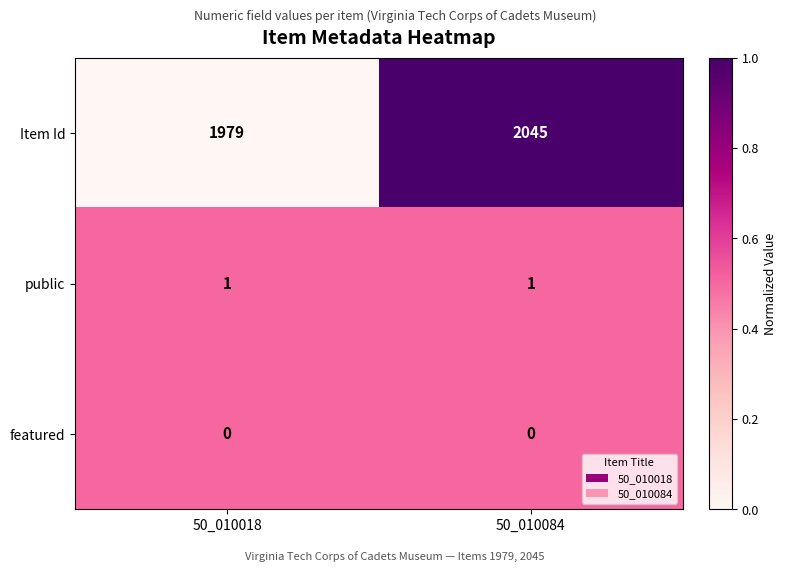

What is the total value across all series at 50_010084?

2046